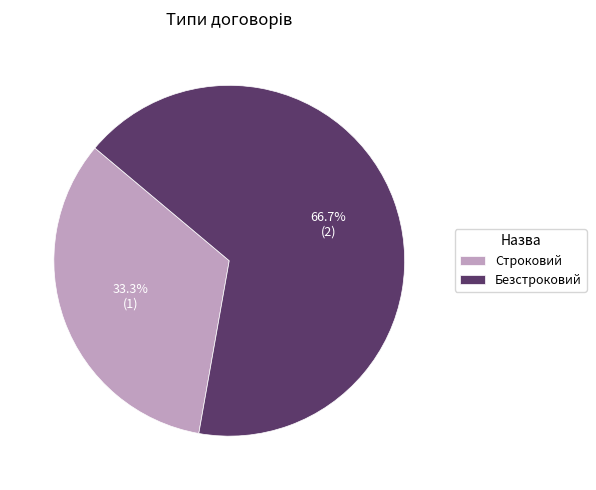

How many slices are in this pie chart?

2